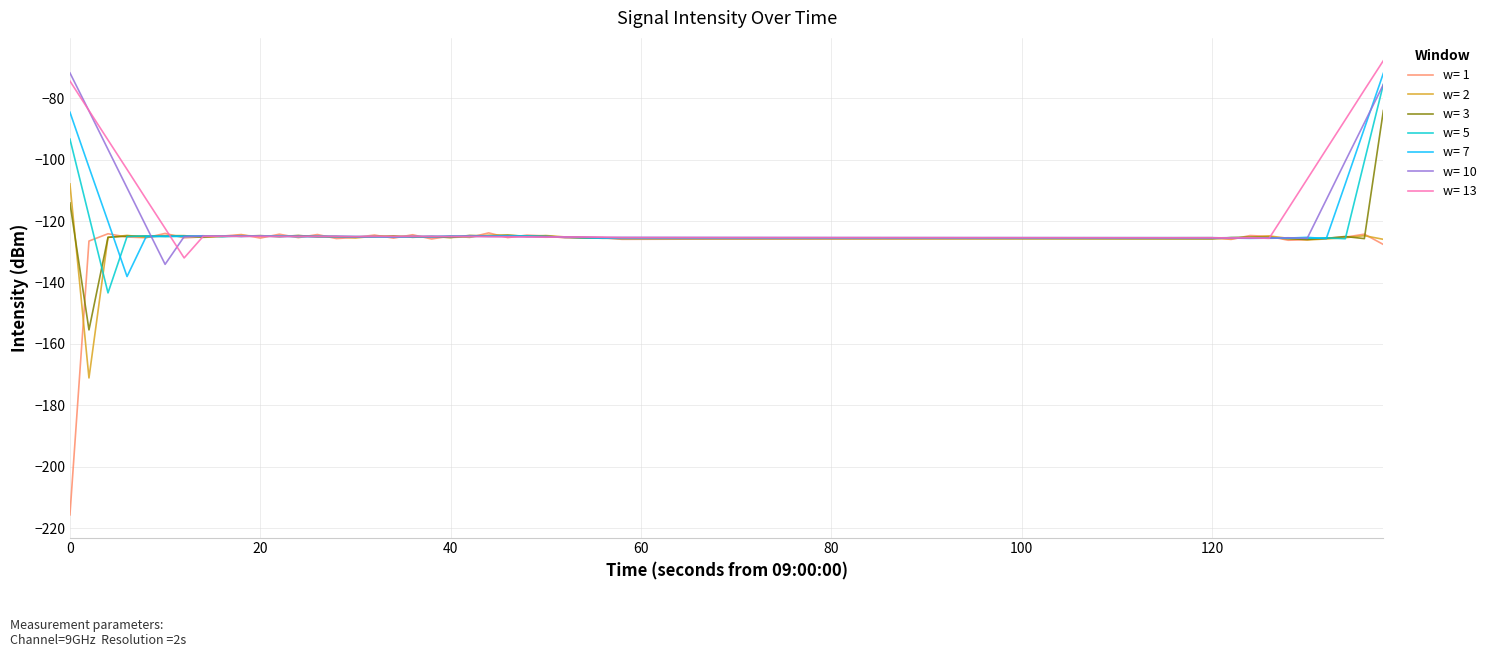

Which series has the largest range (max minus min)?

w= 1